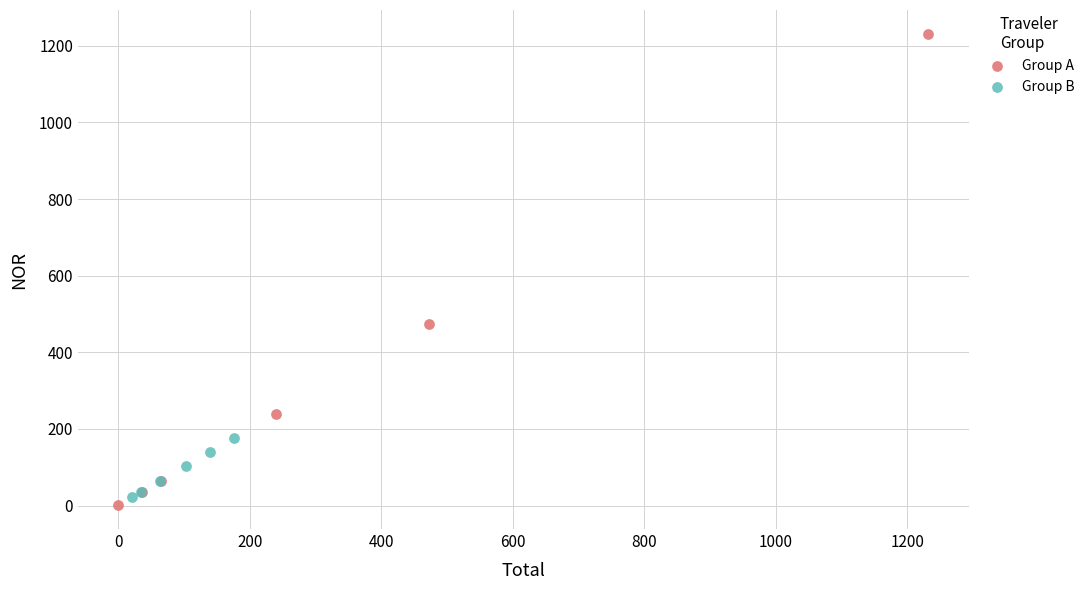

Which series has the largest Y range (max minus min)?

Group A